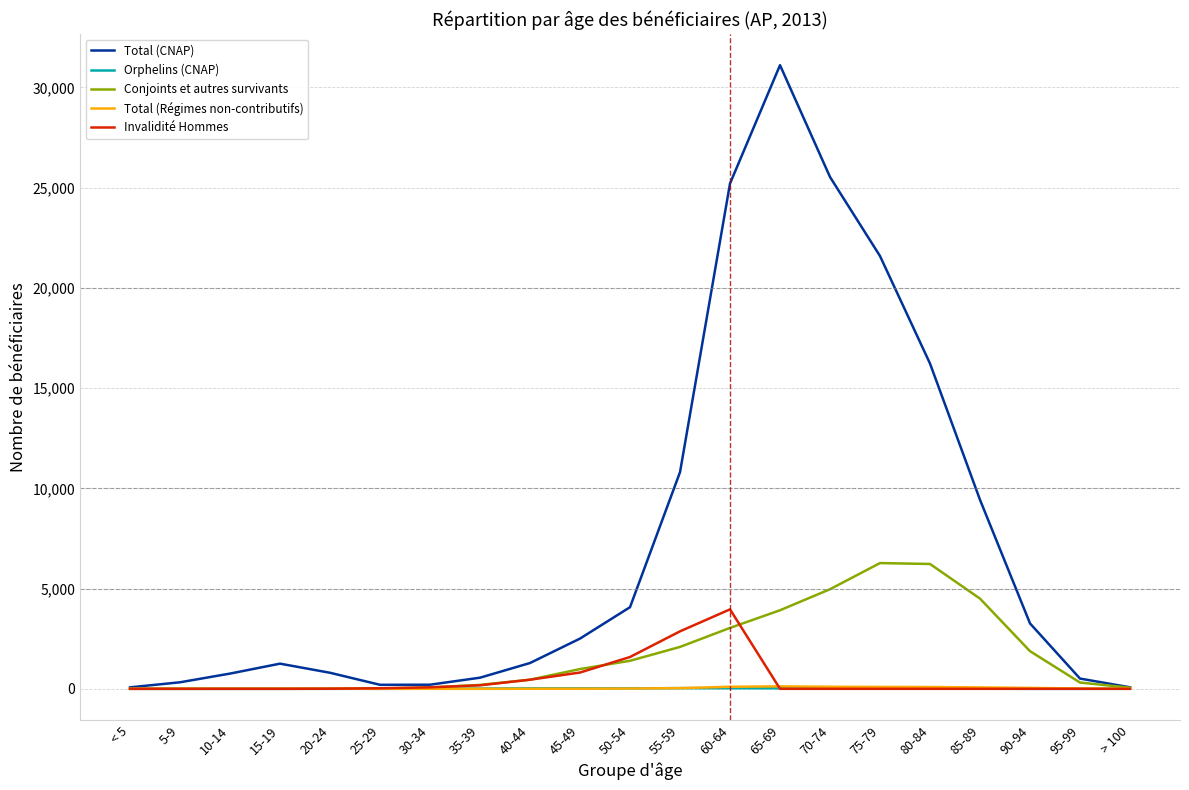

Count the number of categories in the chart.

21